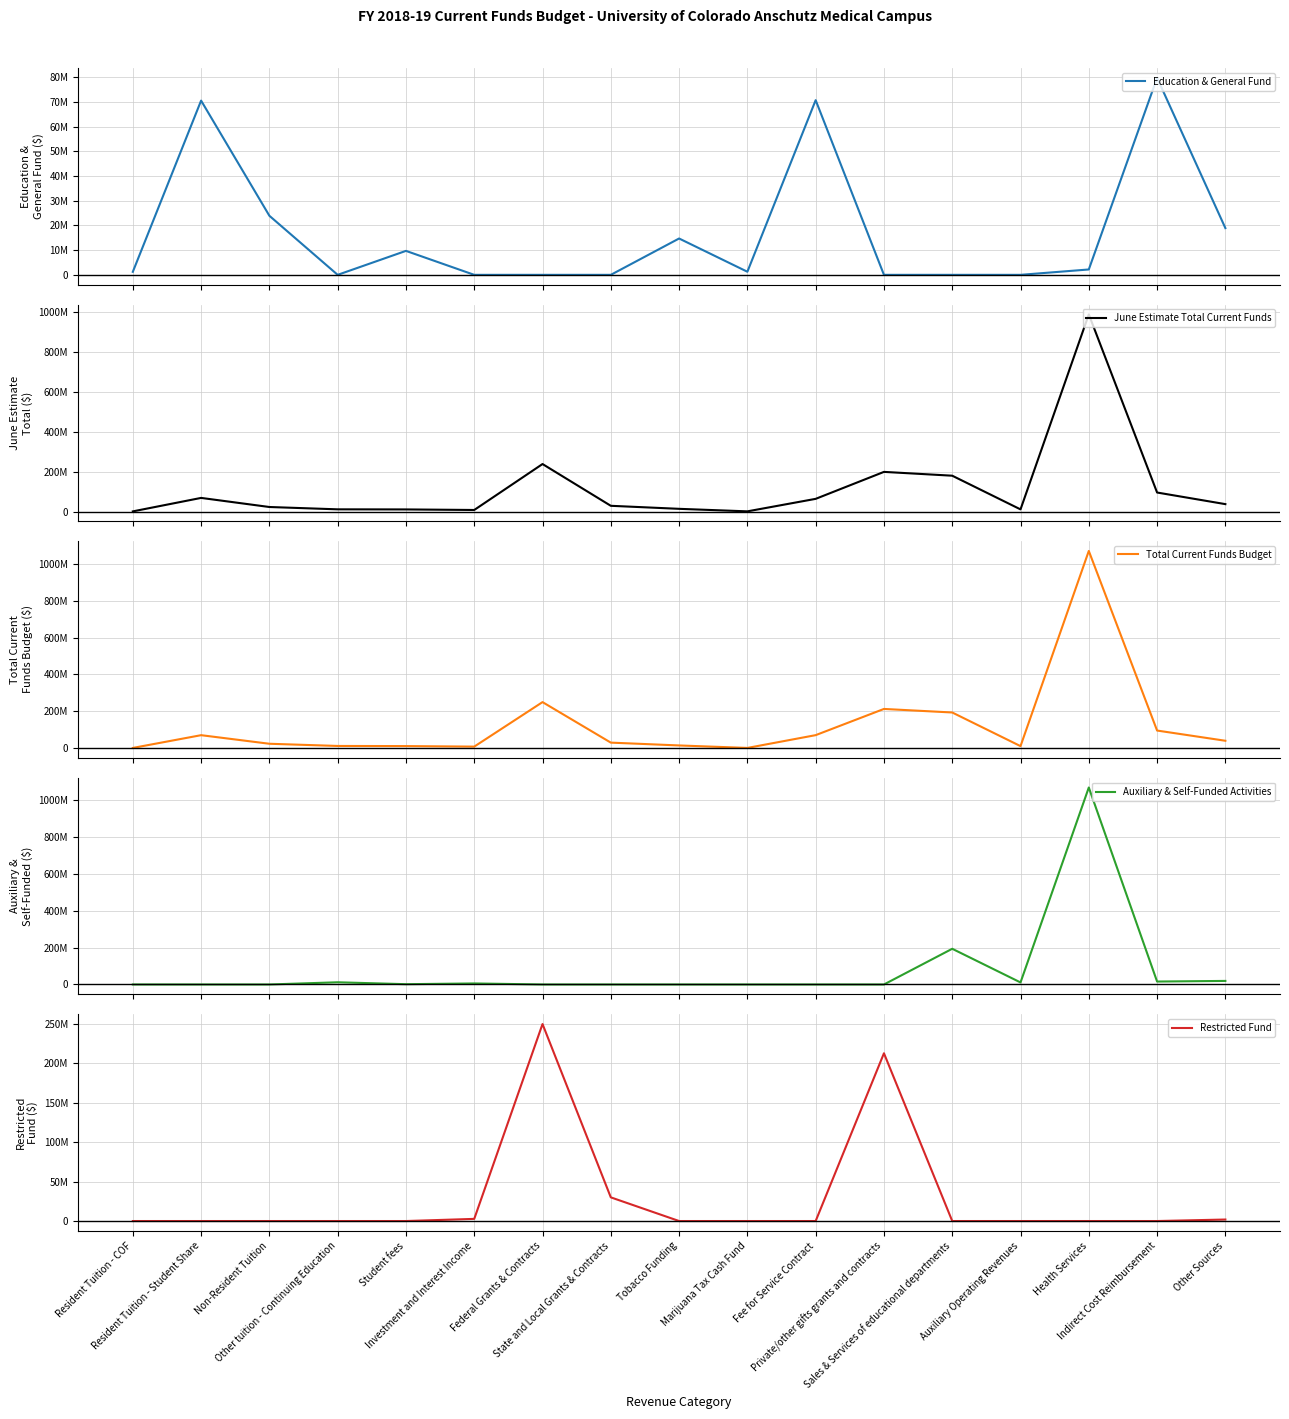

What are all the series names shown in the legend?

Education & General Fund, June Estimate Total Current Funds, Total Current Funds Budget, Auxiliary & Self-Funded Activities, Restricted Fund